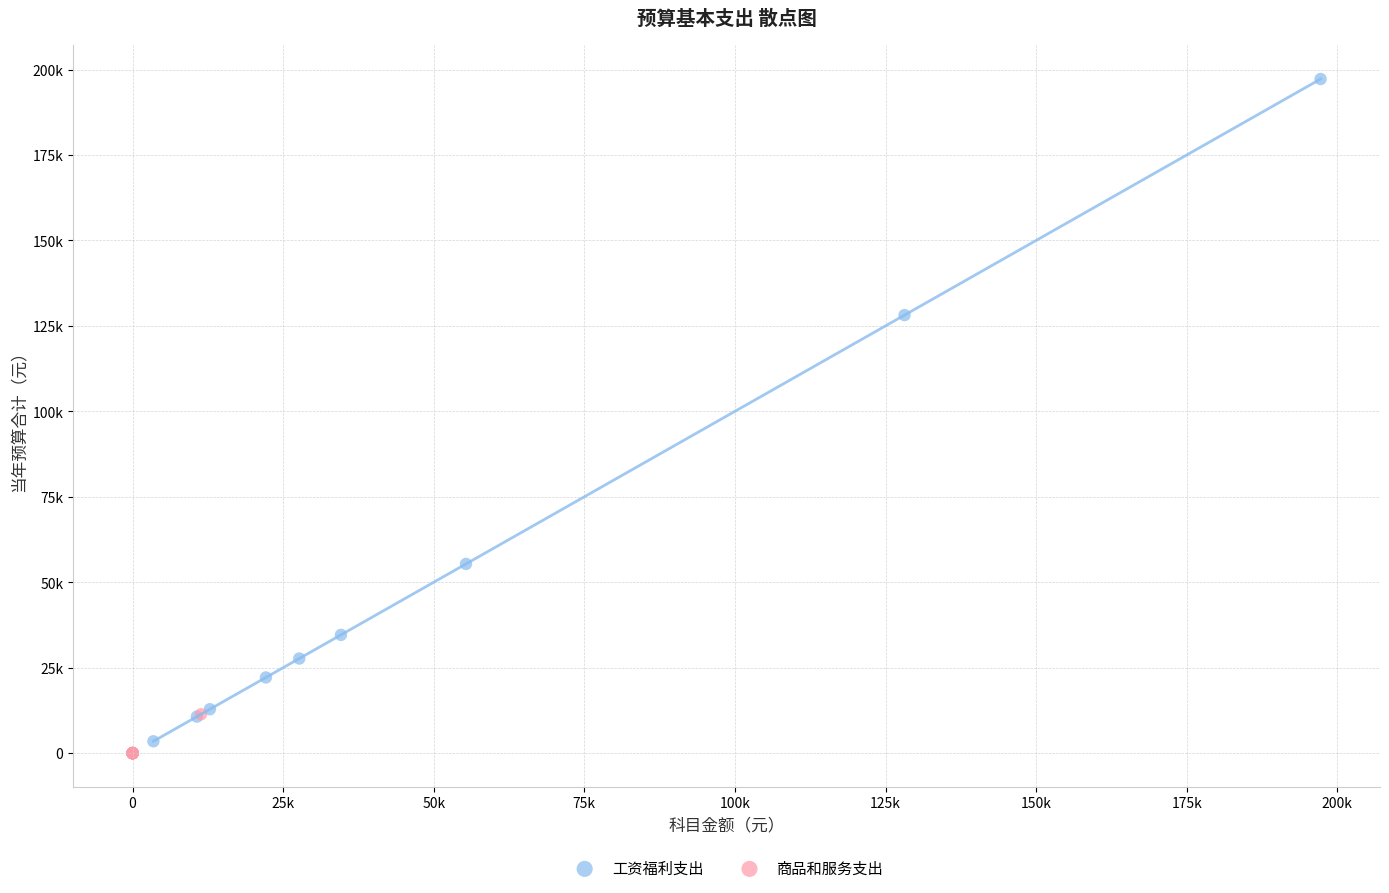

Which series has the widest spread of Y values?

工资福利支出